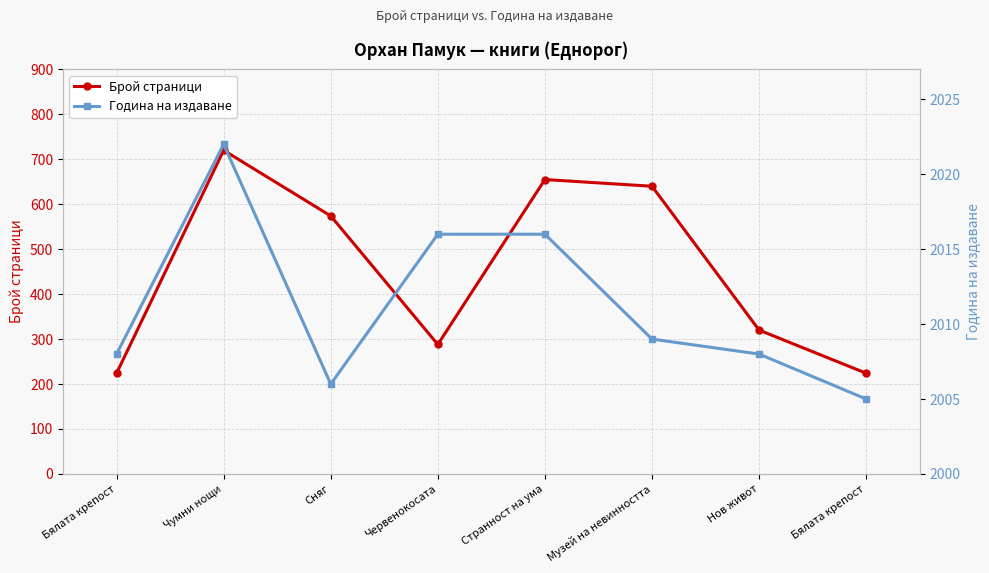

Reading left to right, list all the values displayed in this chart.

Брой страници: 224	720	574	288	655	640	320	224
Година на издаване: 2008	2022	2006	2016	2016	2009	2008	2005